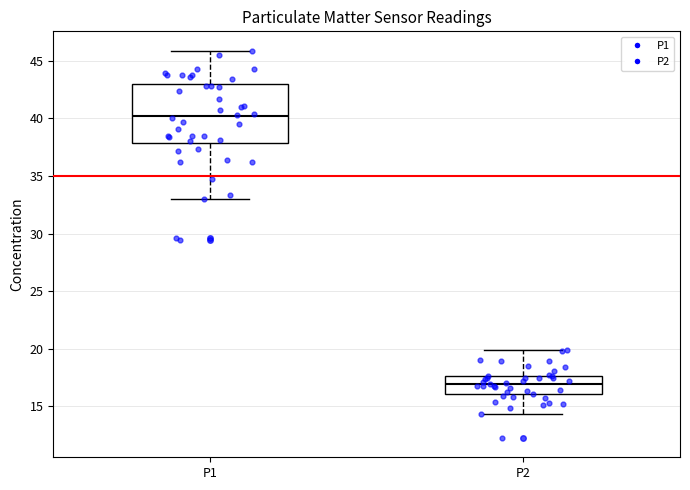

Reading left to right, read every box against the y-axis: the position of its median line, the range the box covers, and the ends of its whiskers. The values are not printed on the chart, so give them approximately, as read against the axis.

P1: median 40.0, box 38.0 to 43.0, whiskers 33.0 to 46.0
P2: median 17.0, box 16.0 to 17.5, whiskers 14.5 to 20.0